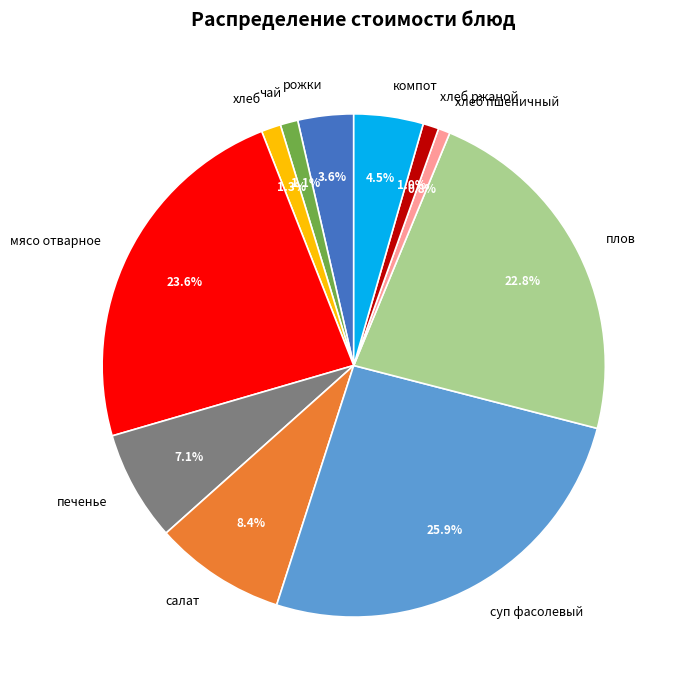

What percentage is the хлеб slice, to the nearest percent?

1%